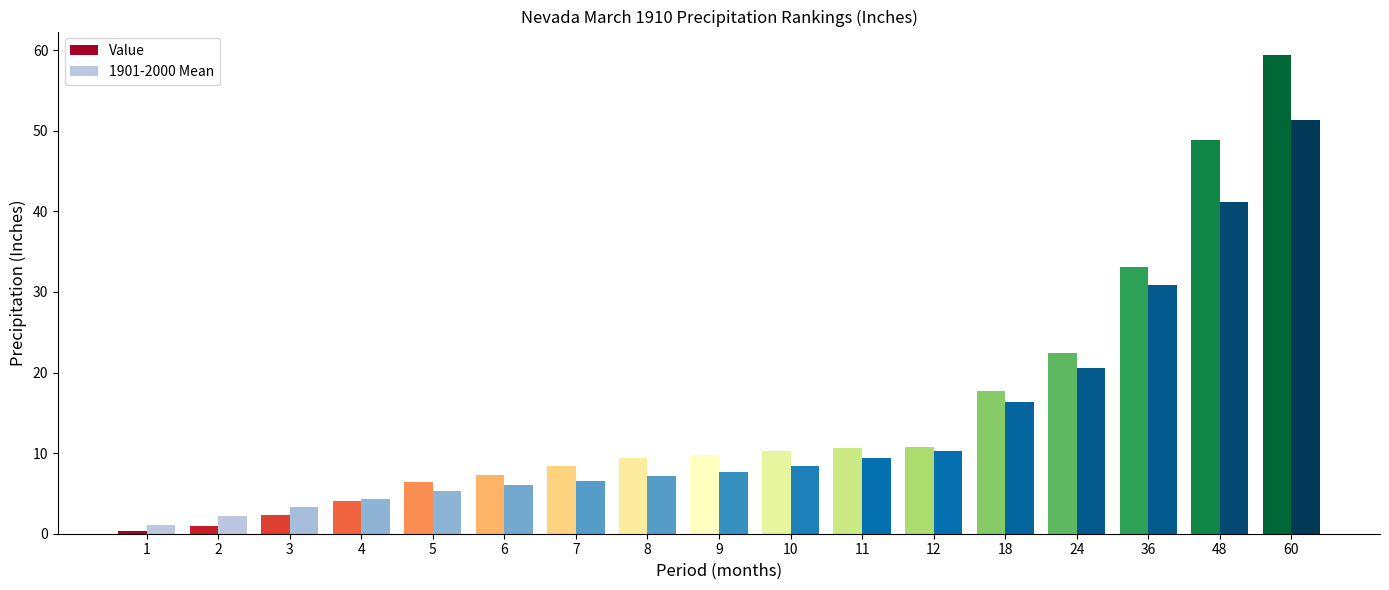

Reading left to right, what are all the values shown in this chart?

Value: 1=0.4	2=1.0	3=2.4	4=4.0	5=6.4	6=7.3	7=8.4	8=9.4	9=9.8	10=10.3	11=10.6	12=10.8	18=17.7	24=22.4	36=33.1	48=48.9	60=59.3
1901-2000 Mean: 1=1.1	2=2.2	3=3.4	4=4.4	5=5.2	6=6.0	7=6.6	8=7.2	9=7.7	10=8.4	11=9.4	12=10.3	18=16.3	24=20.6	36=30.9	48=41.1	60=51.4